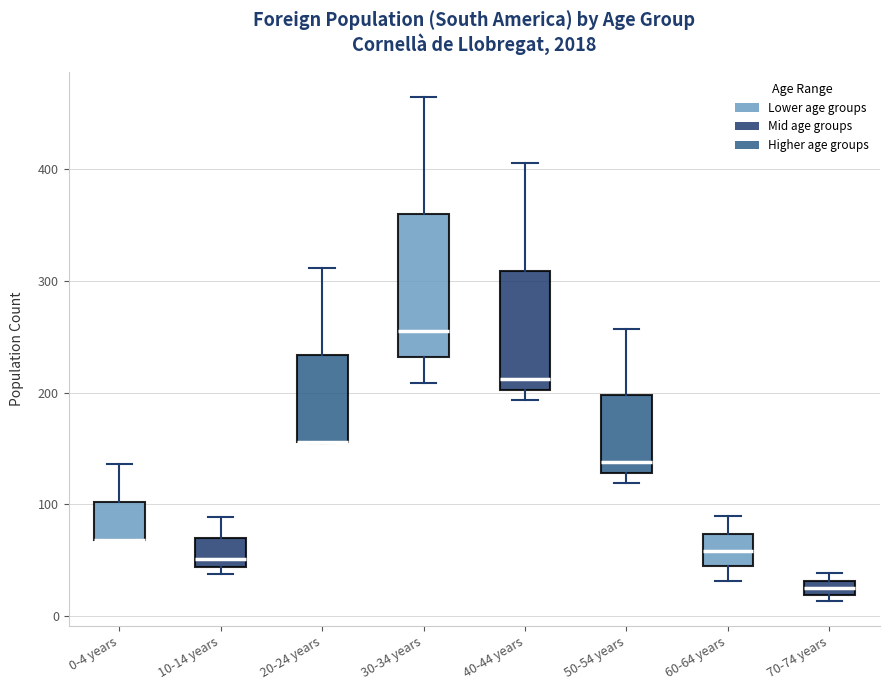

Which box is the tallest, from its lower edge to its upper edge?

30-34 years